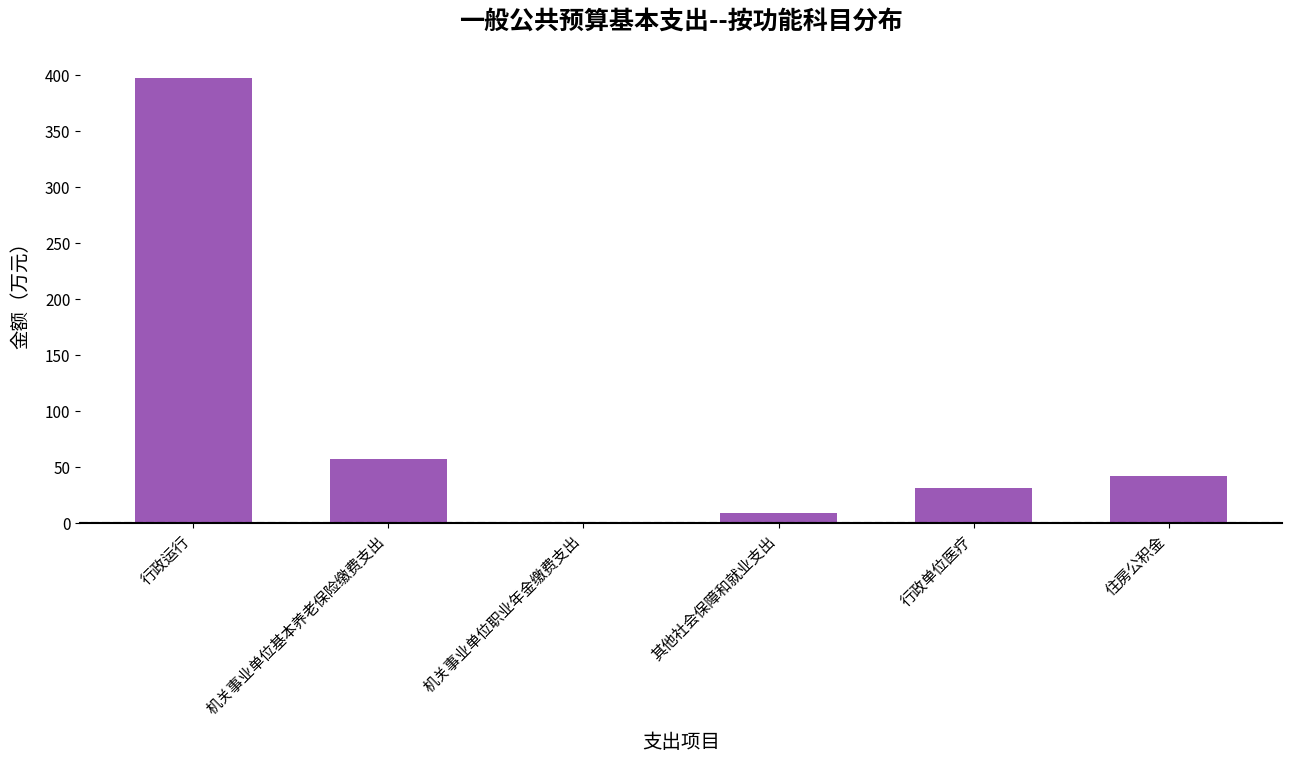

Which has a higher value, 机关事业单位职业年金缴费支出 or 行政运行?

行政运行